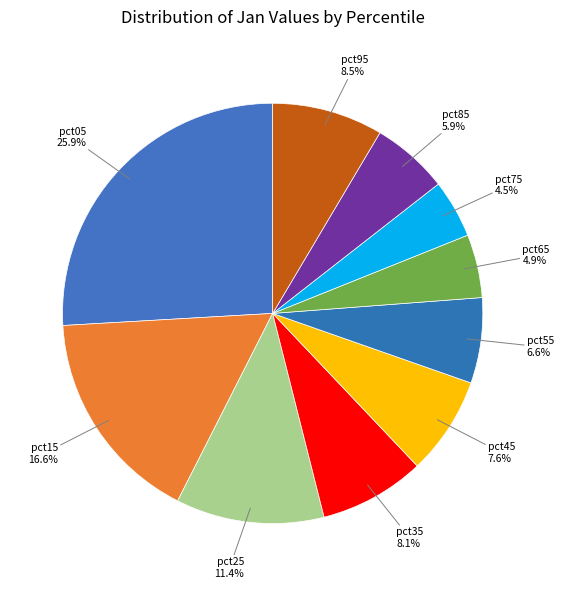

Does pct05 account for over 50% of the chart?

No